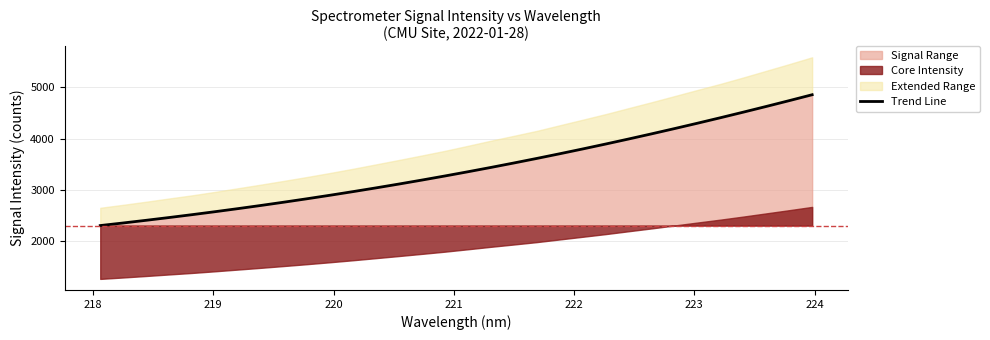

What is the minimum value for Trend Line?

2306.3